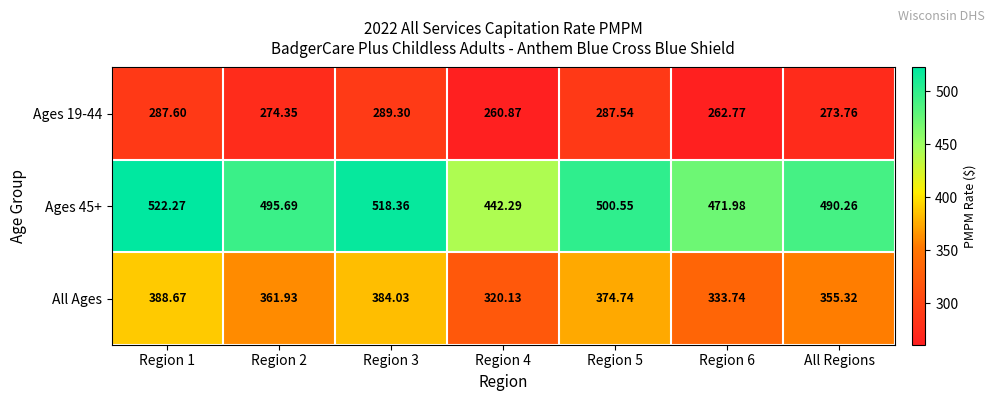

What is the smallest value displayed?

260.9